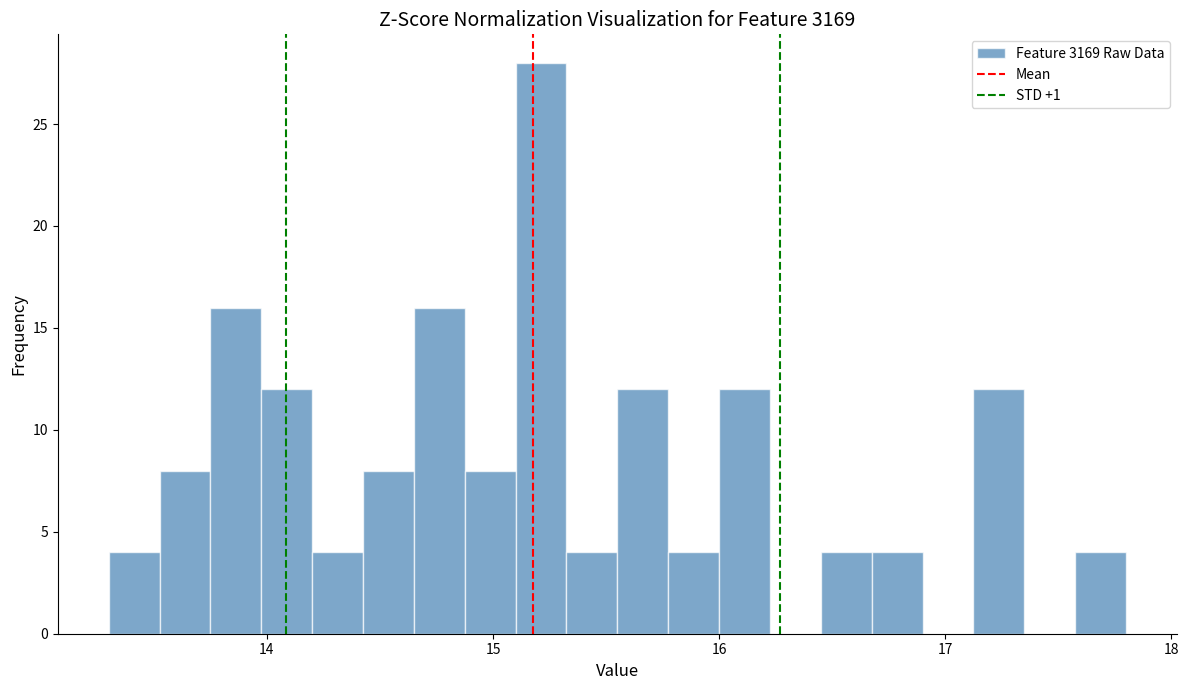

Read against the x-axis, roughly where is the centre of the tallest bar?

15.2